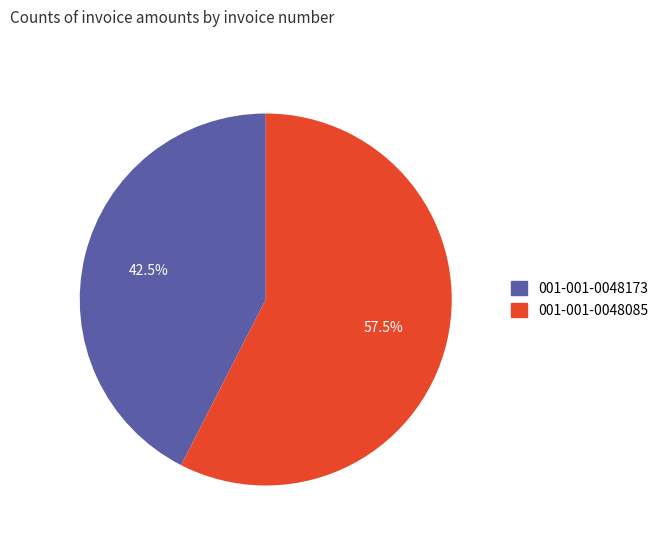

How many slices are in this pie chart?

2